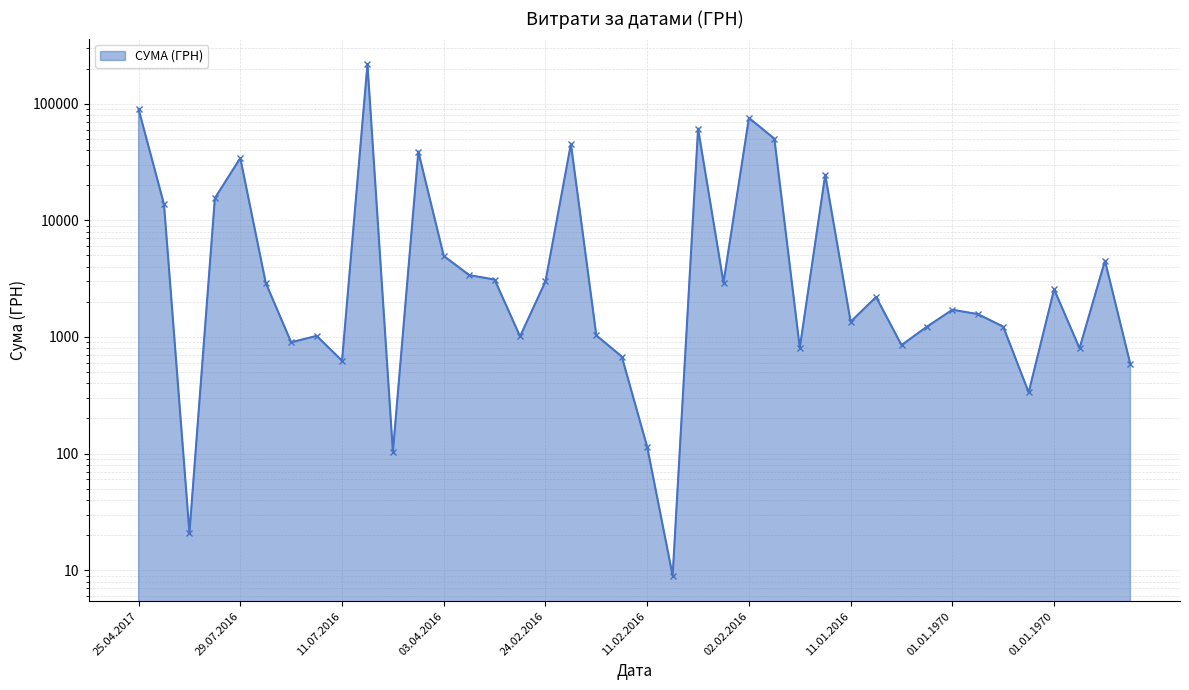

Does the chart display data point markers on the line(s)?

Yes